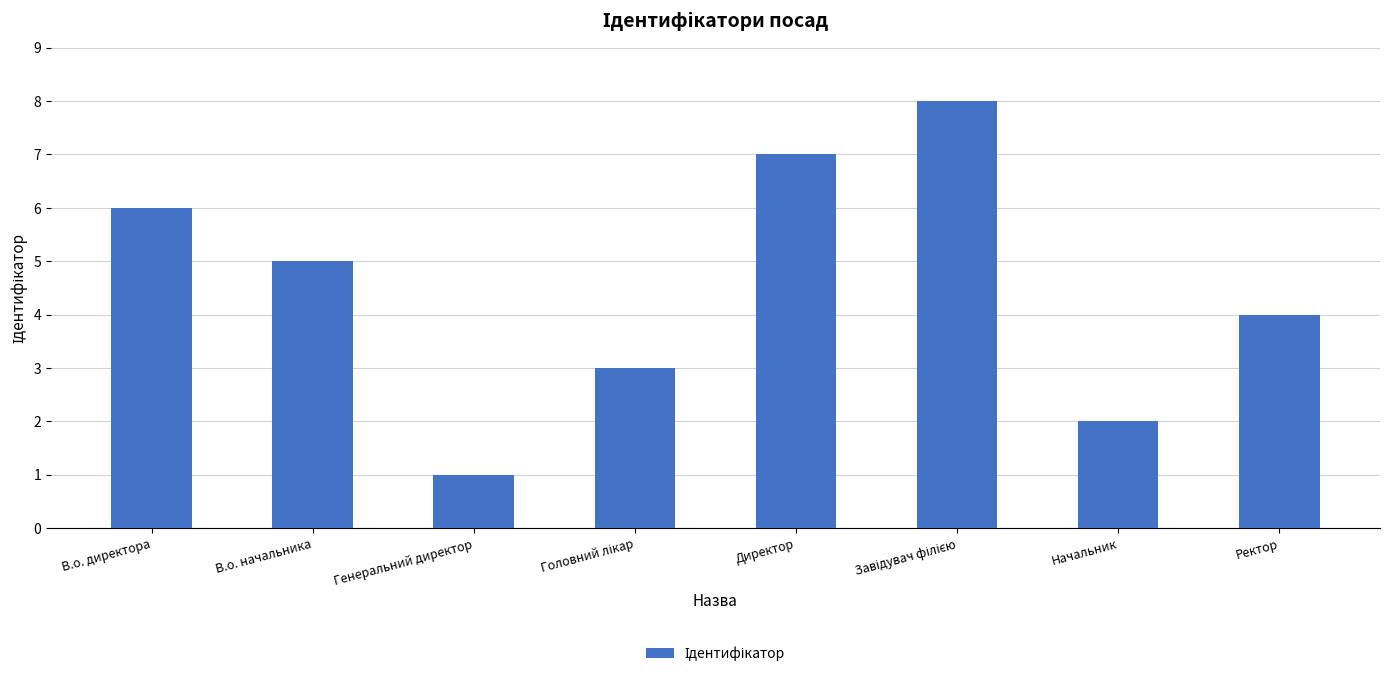

Is it true that the value at В.о. начальника is 5?

True